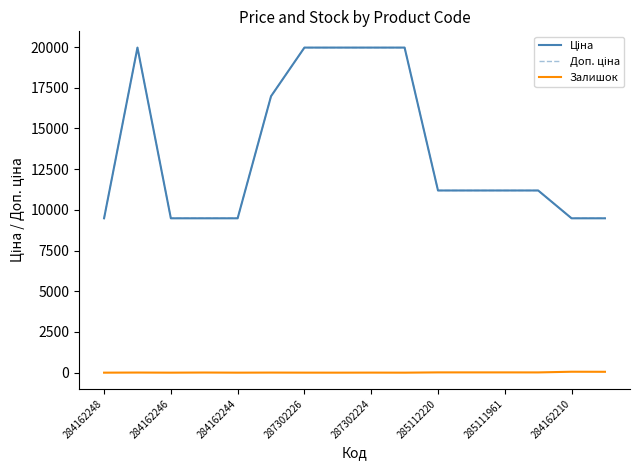

Does the chart have visible grid lines?

No